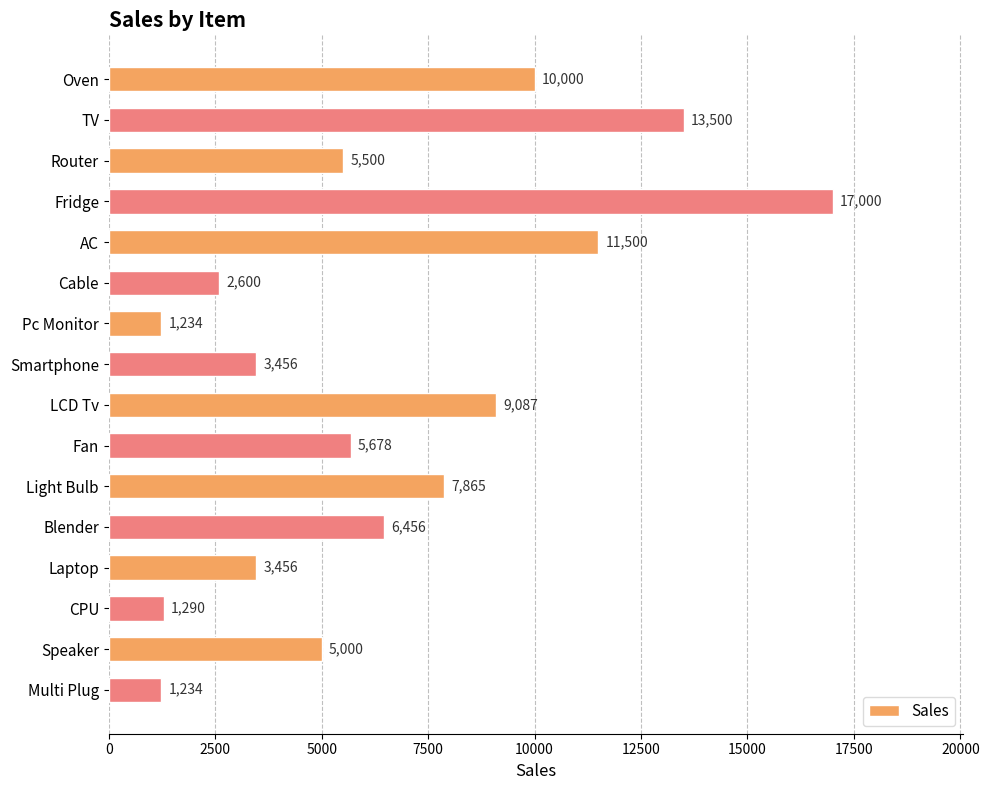

Is it true that the value at Pc Monitor is 1234?

True